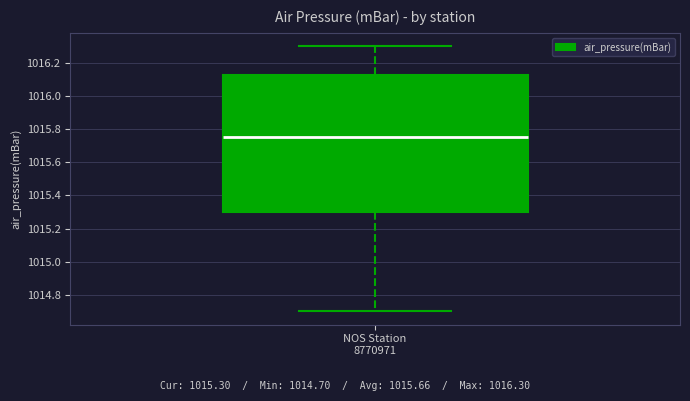

Where does the lower whisker of the box for NOS Station 8770971 end on the y-axis? The values are not printed on the chart, so give them approximately, as read against the axis.

1014.70